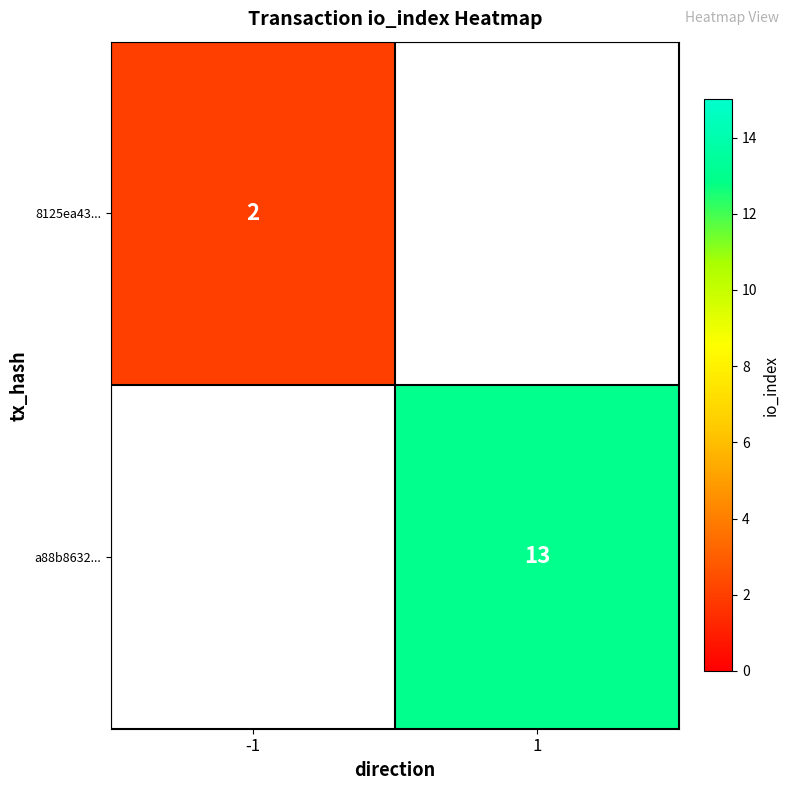

True or false: 8125ea43... has a value of 3.6 at -1.

False